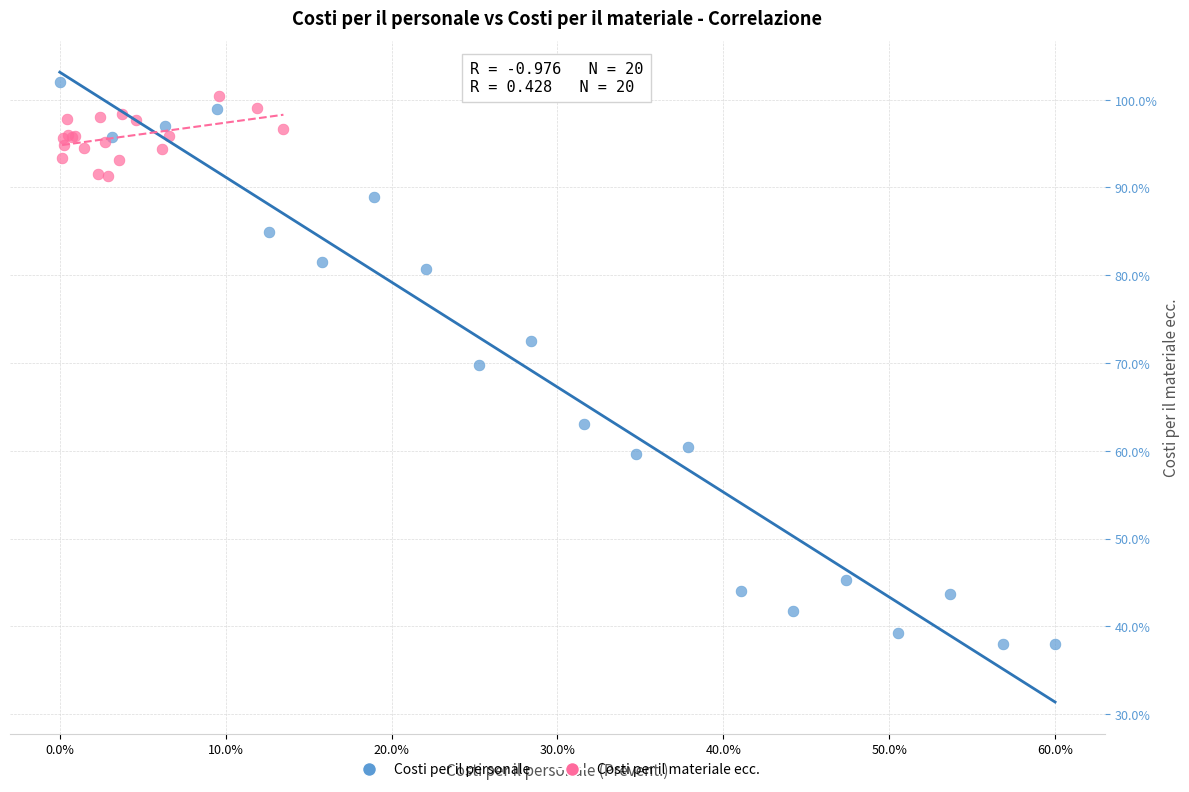

Which series contains the lowest Y value?

Costi per il personale